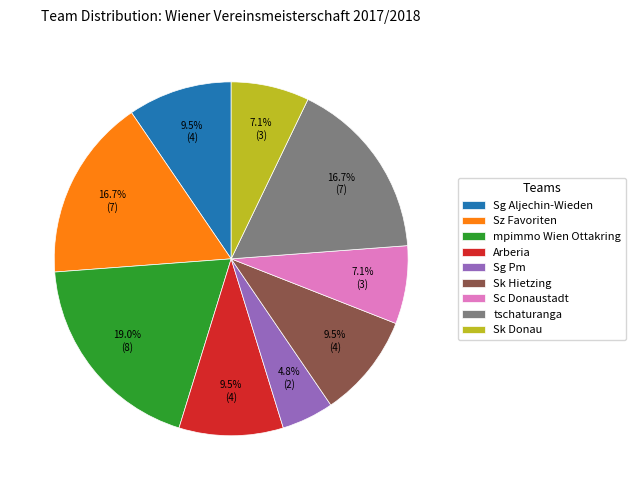

What is the largest slice in the pie chart?

mpimmo Wien Ottakring